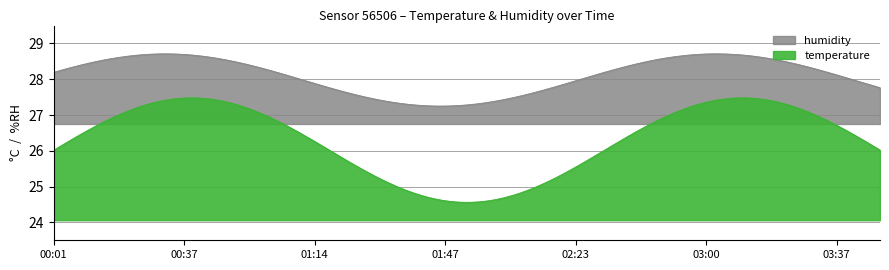

Rank the series by their maximum value, from lowest to highest.

temperature, humidity